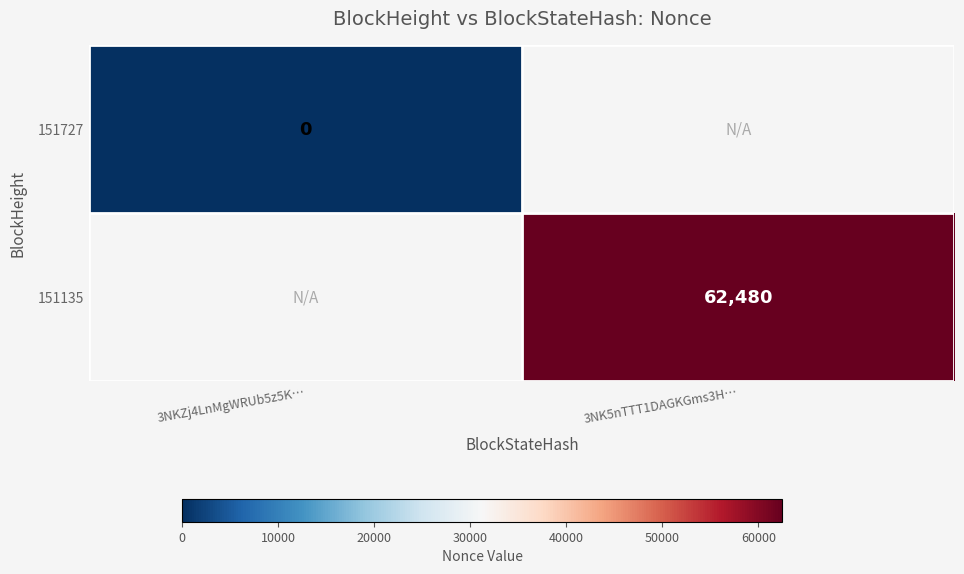

Is it true that 151135 equals 62480 at 3NK5nTTT1DAGKGms3H…?

True